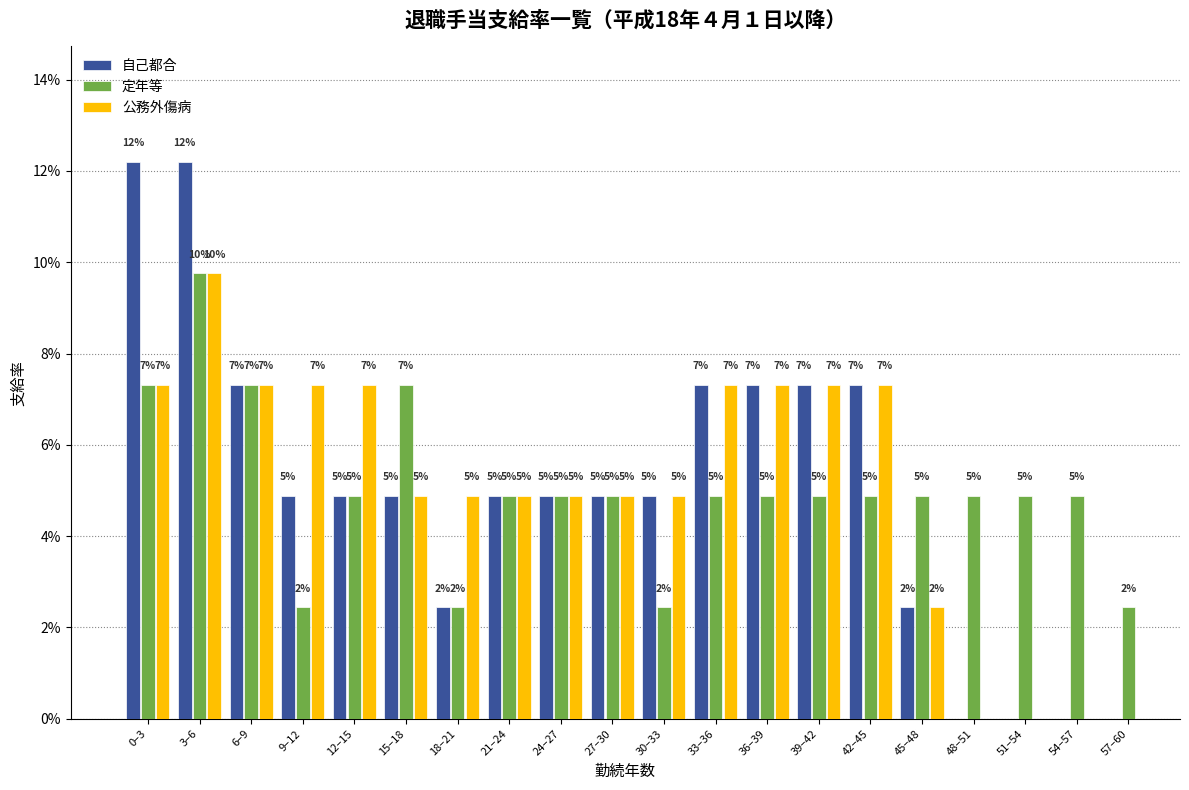

What are all the series names shown in the legend?

自己都合, 定年等, 公務外傷病